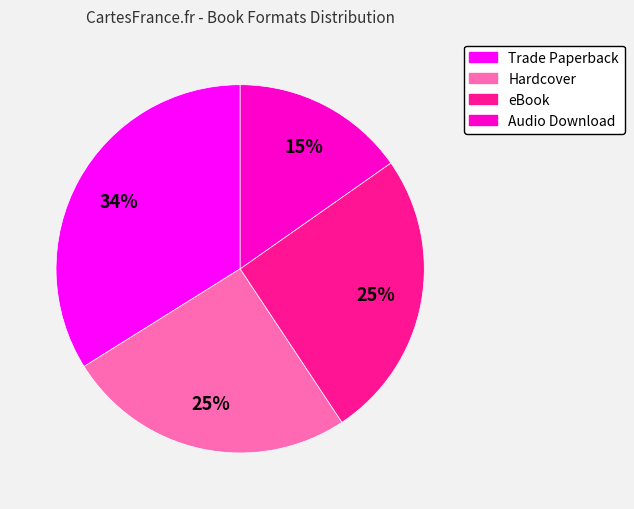

Is it true that Trade Paperback is 43% of the pie?

False